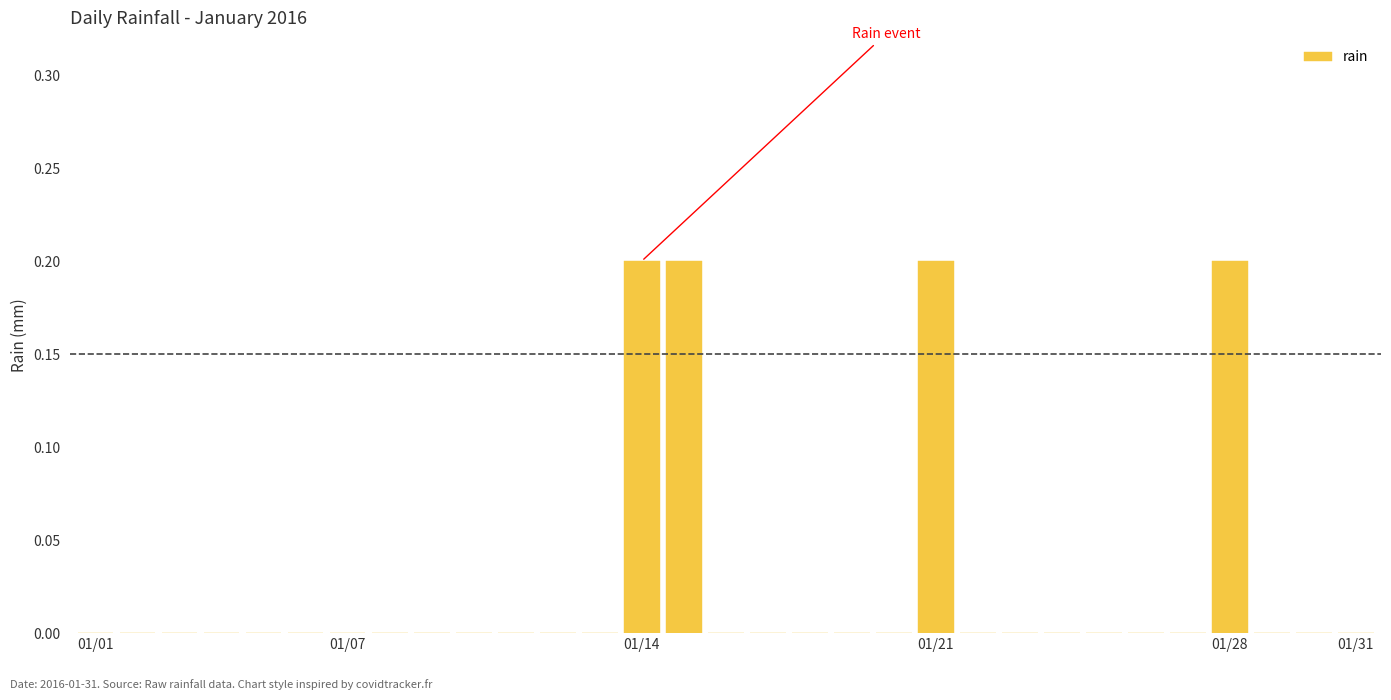

How many values are between 0 and 1?

31